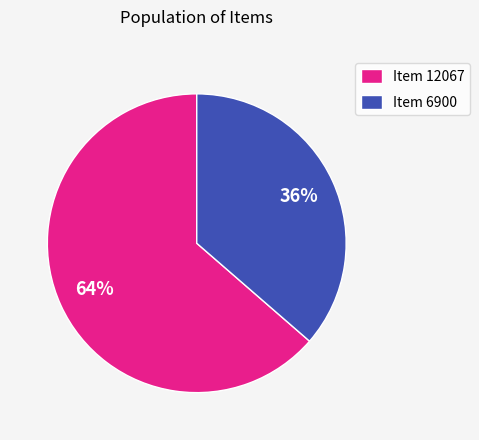

To the nearest percent, what is the average slice percentage?

50%